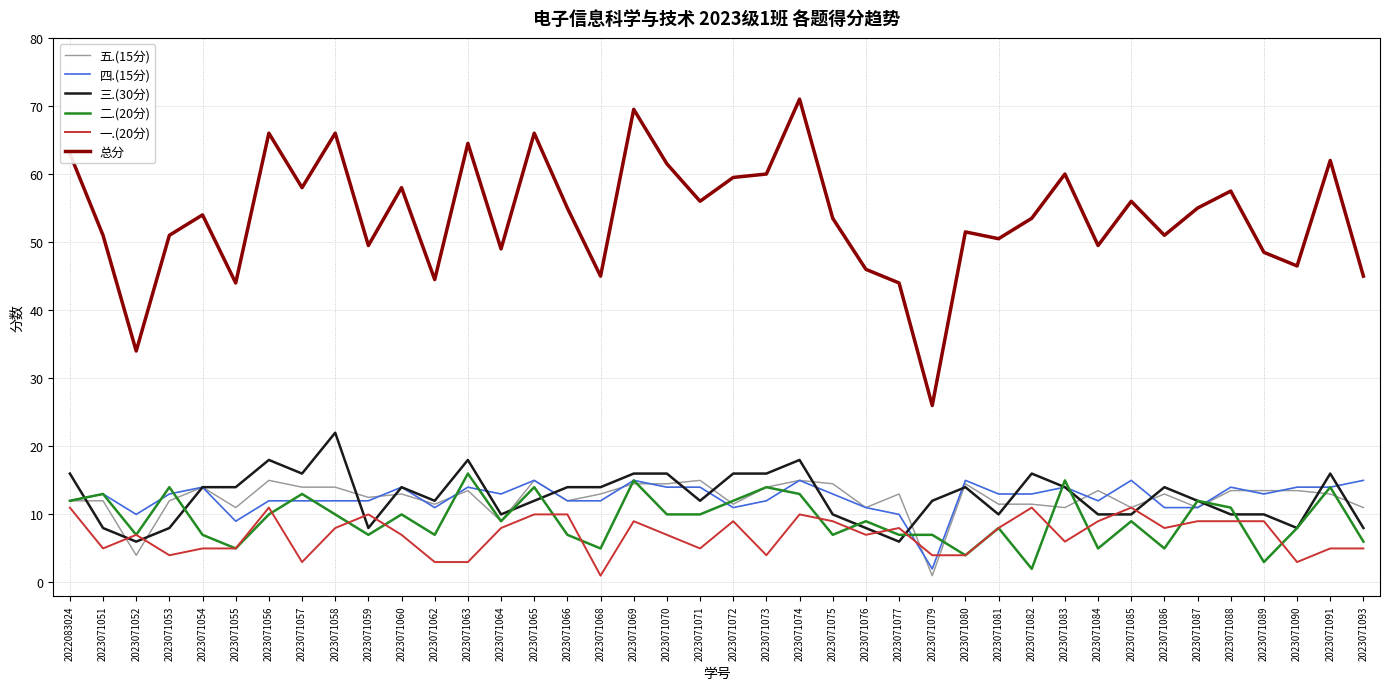

What are all the series names shown in the legend?

五.(15分), 四.(15分), 三.(30分), 二.(20分), 一.(20分), 总分